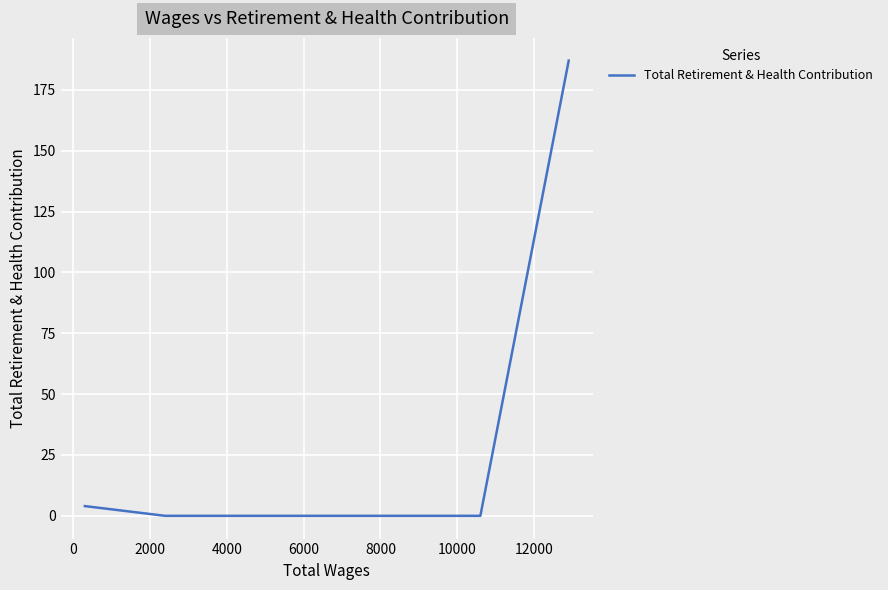

What is the average value?

48